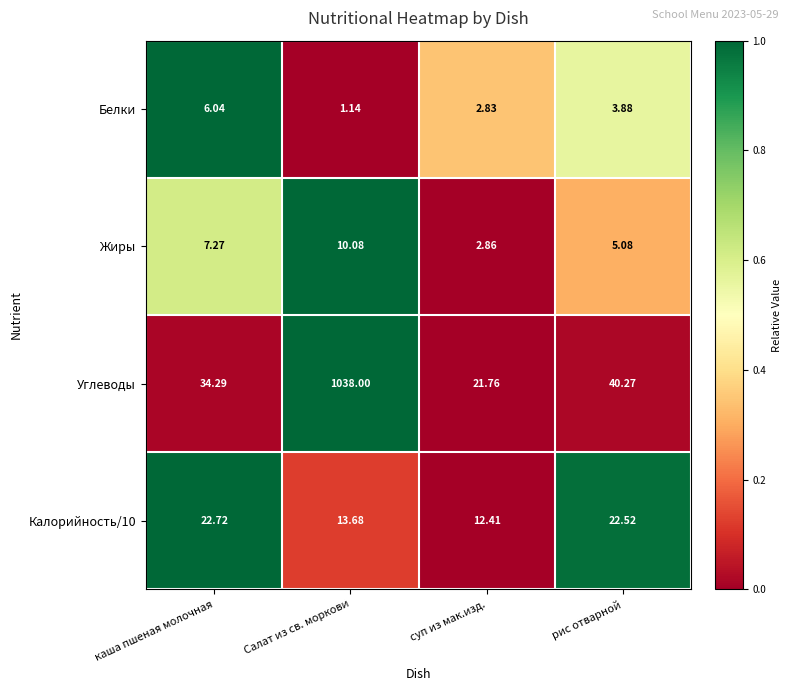

Which series has the largest total across all categories?

Углеводы